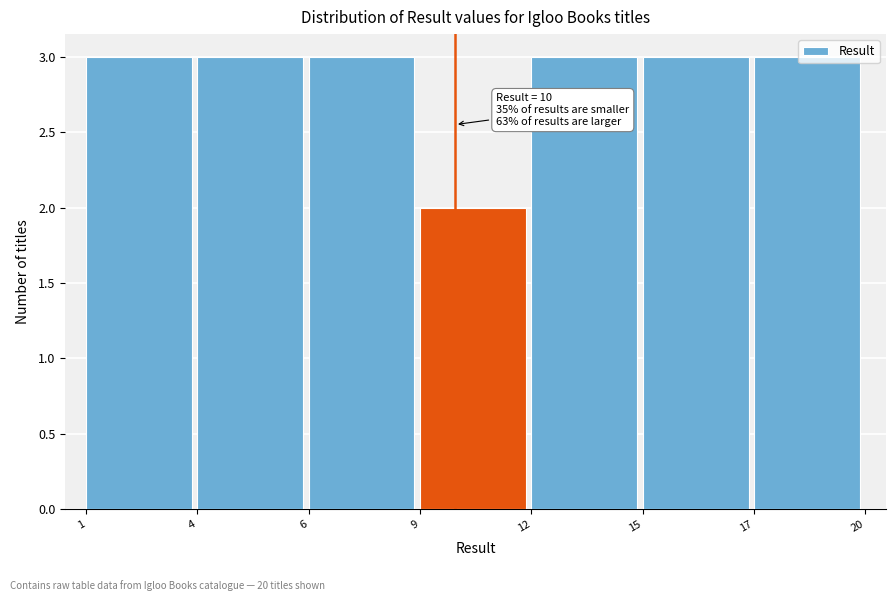

What is the value of the 7th bar from the left?

3